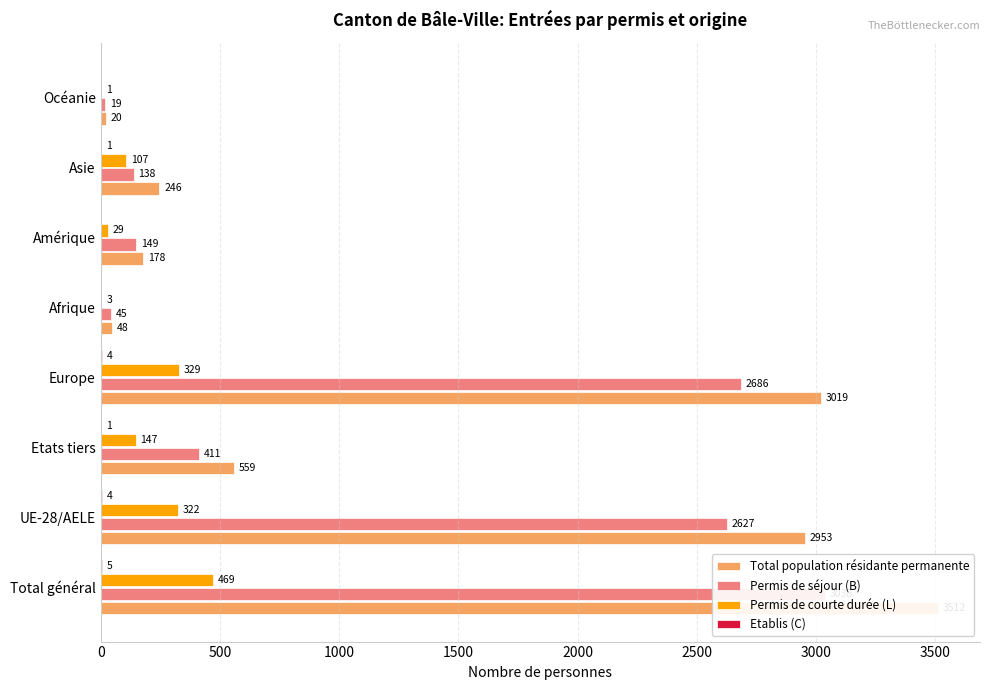

Which series has the largest total across all categories?

Total population résidante permanente